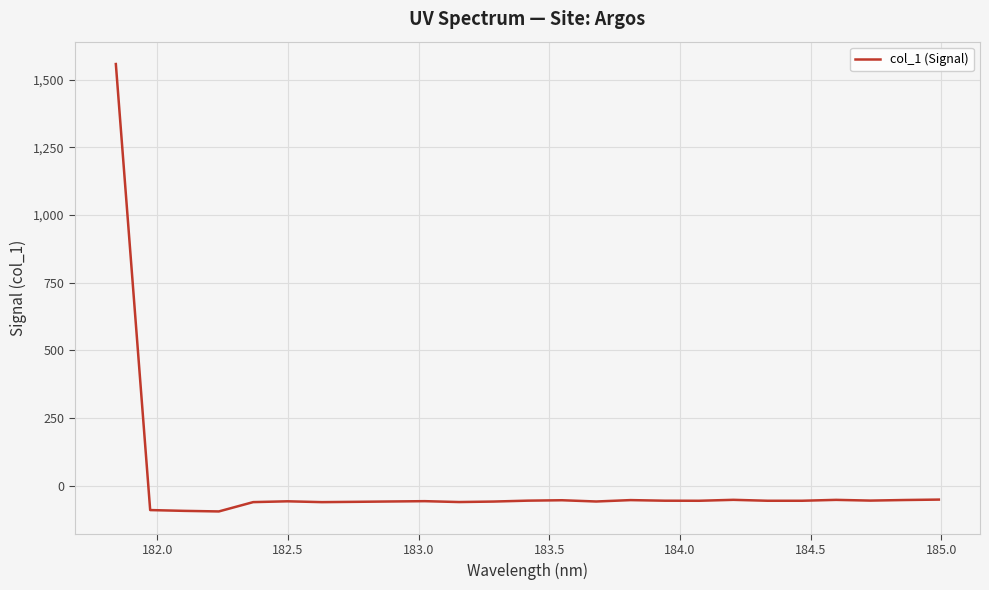

What is the difference between the maximum and minimum values?

1653.9